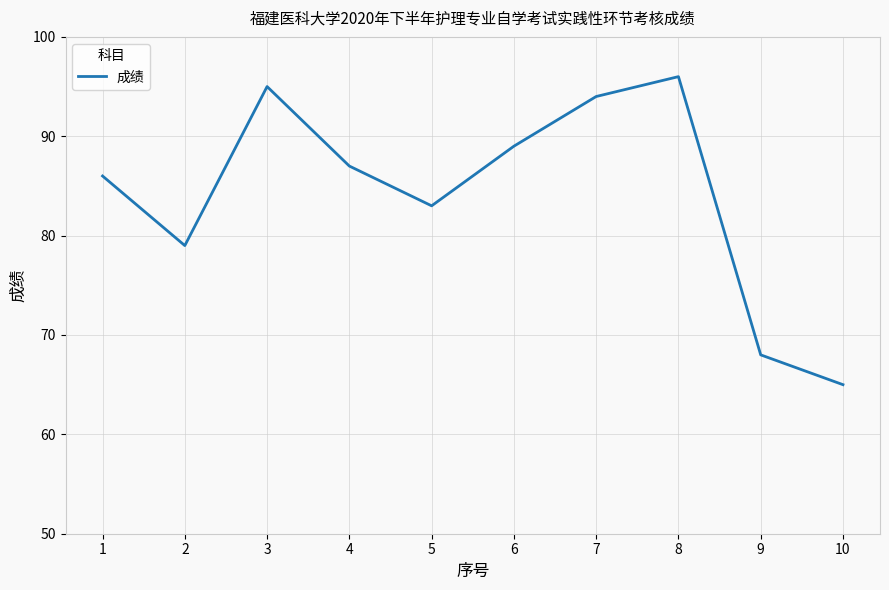

What is the difference between the maximum and minimum values?

31